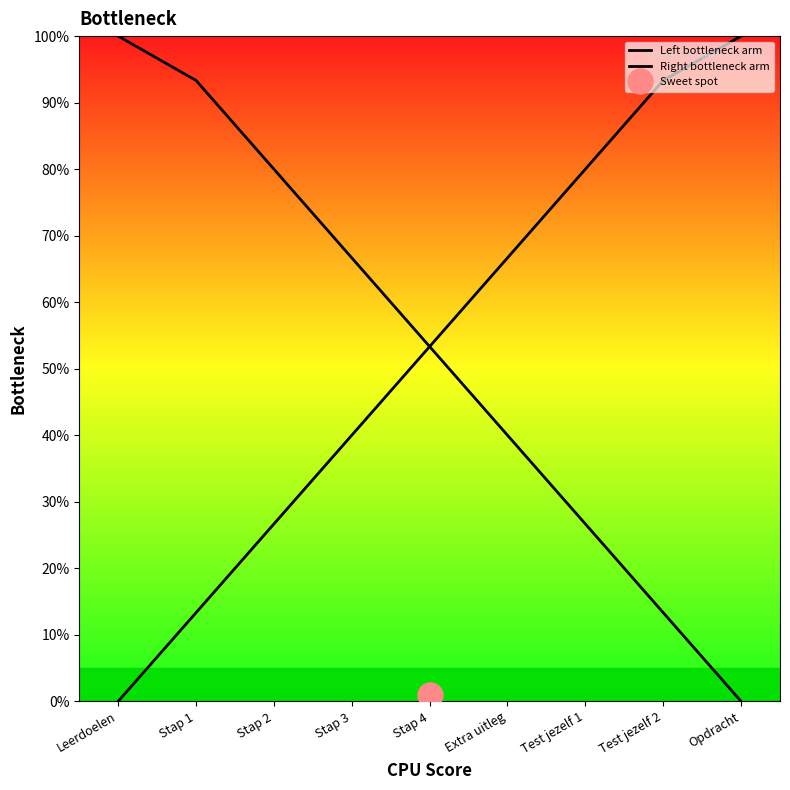

What is the difference between the Left bottleneck arm values at Stap 1 and Stap 2?

13.3